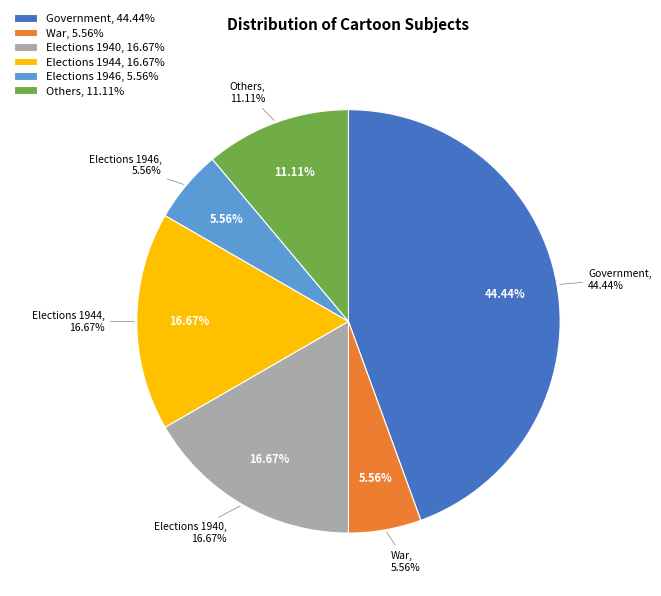

Is Other the majority of the pie?

No